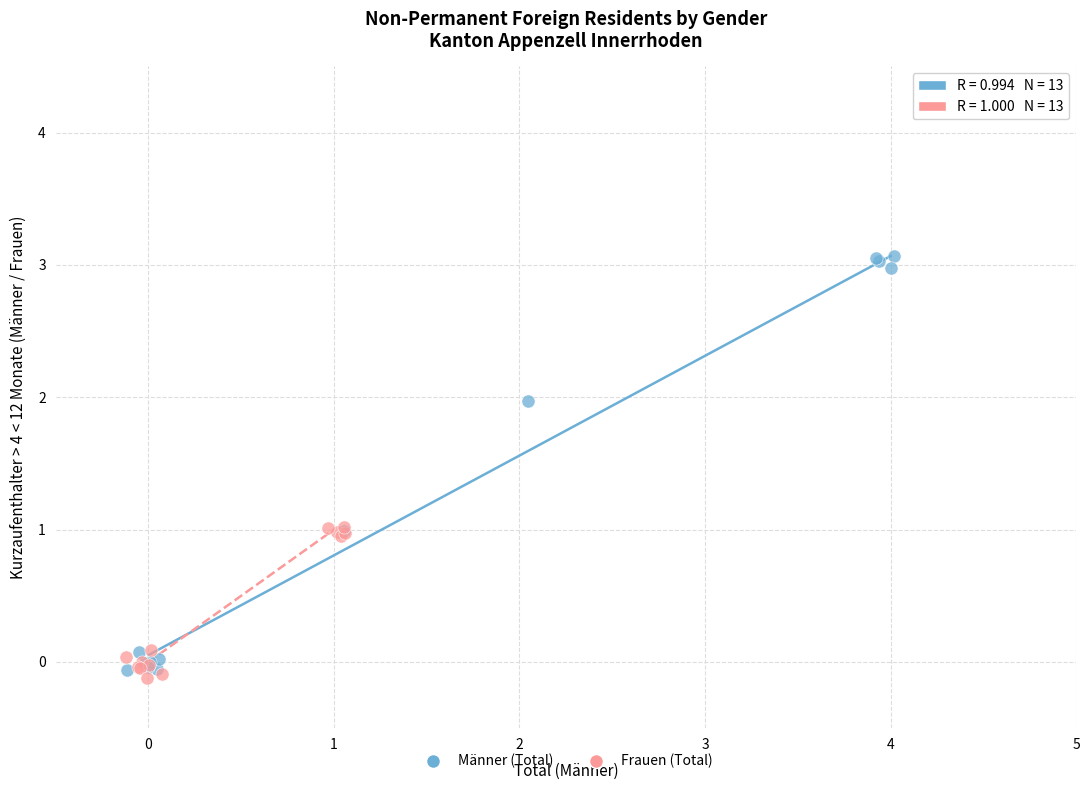

Which series has the widest spread of Y values?

Männer (Total)